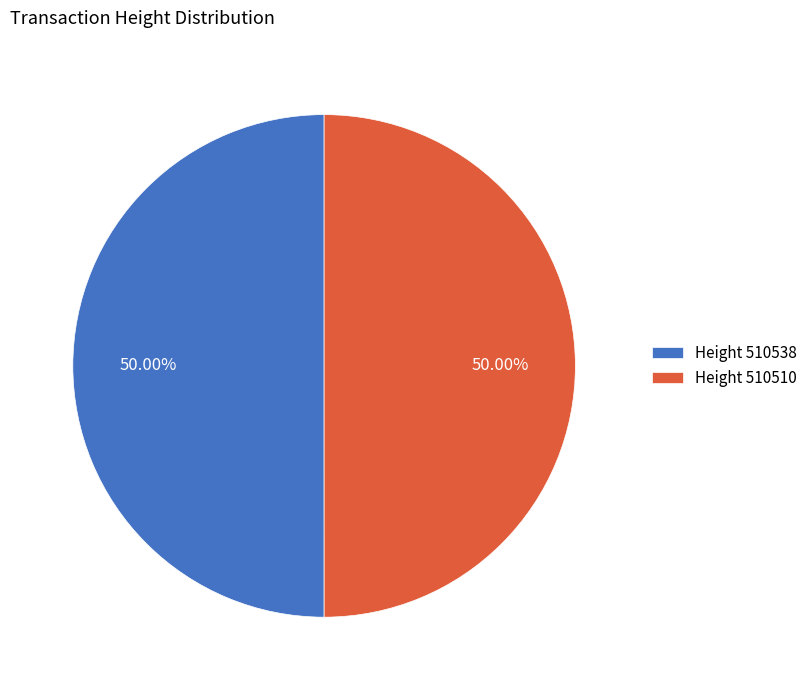

Do Height 510538 and Height 510510 together represent more than half of the pie?

Yes